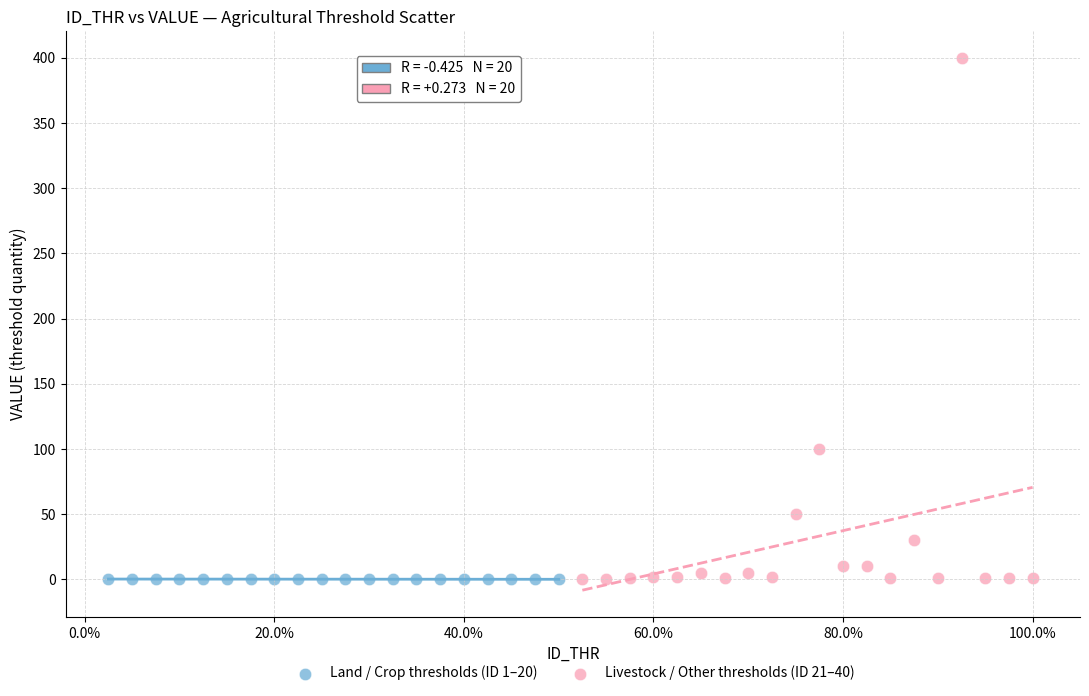

Which series has the largest Y range (max minus min)?

Livestock / Other thresholds (ID 21–40)